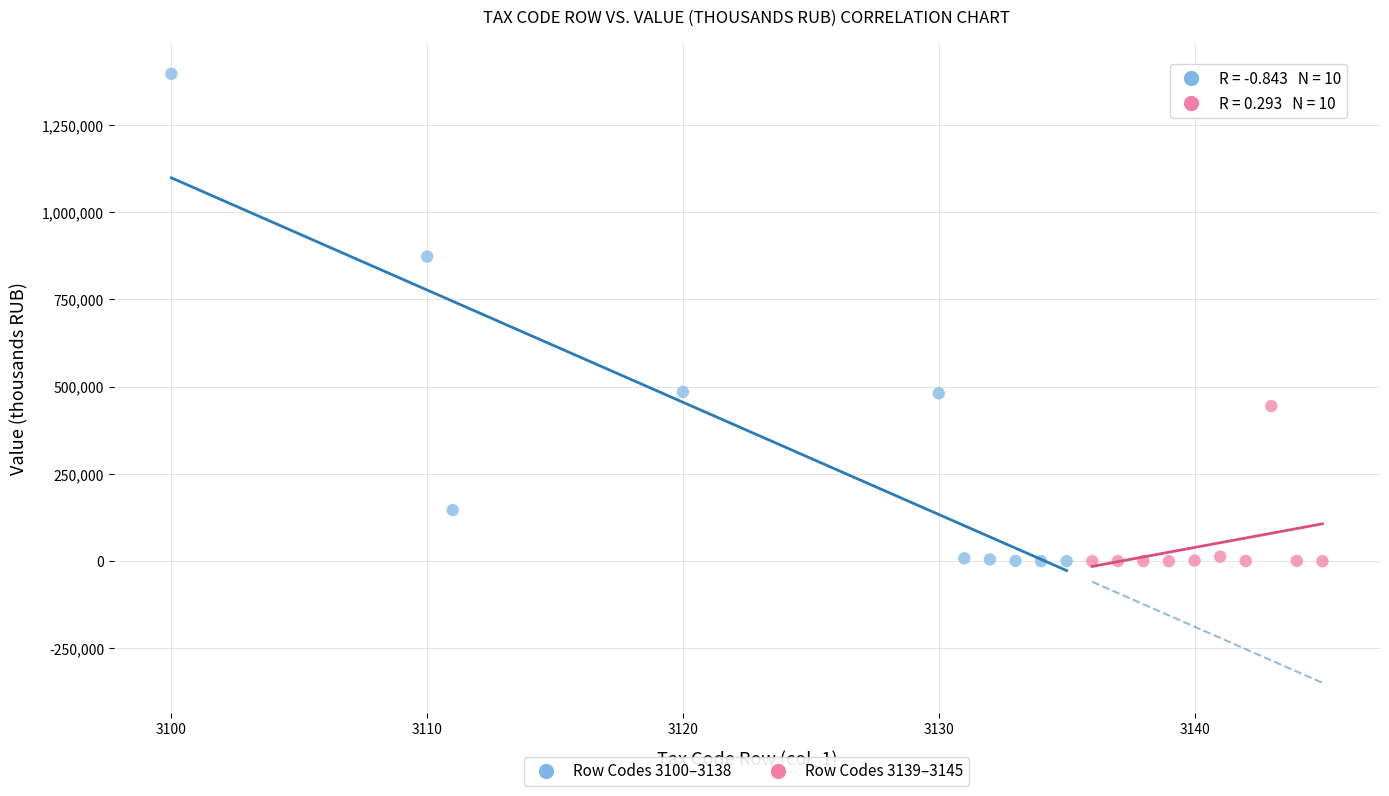

Which series contains the highest Y value?

Row Codes 3100–3138